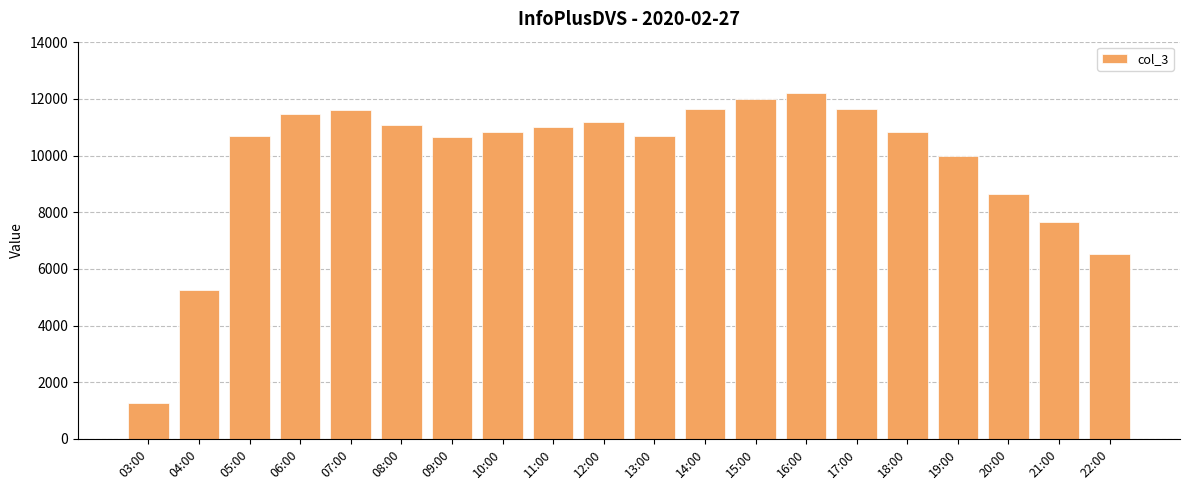

The value at 06:00 is 3275. True or false?

False